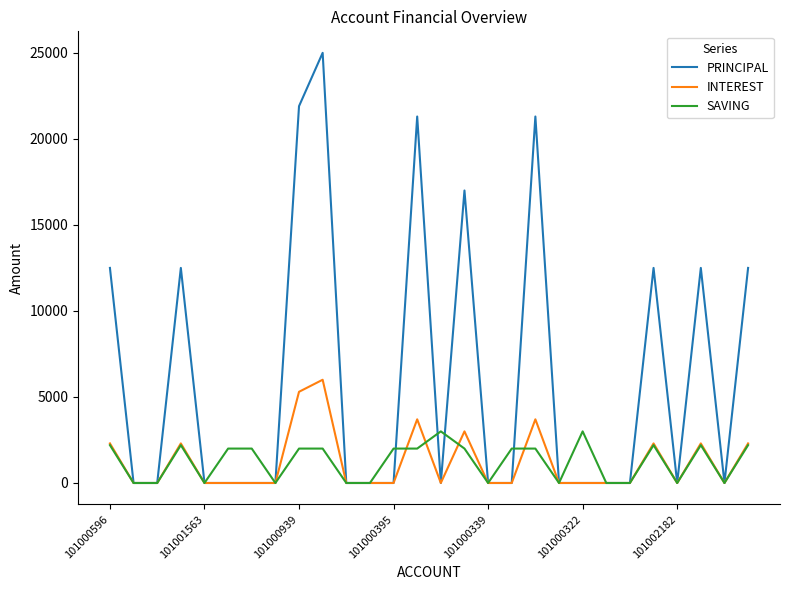

List the series in order of their peak value, highest first.

PRINCIPAL, INTEREST, SAVING